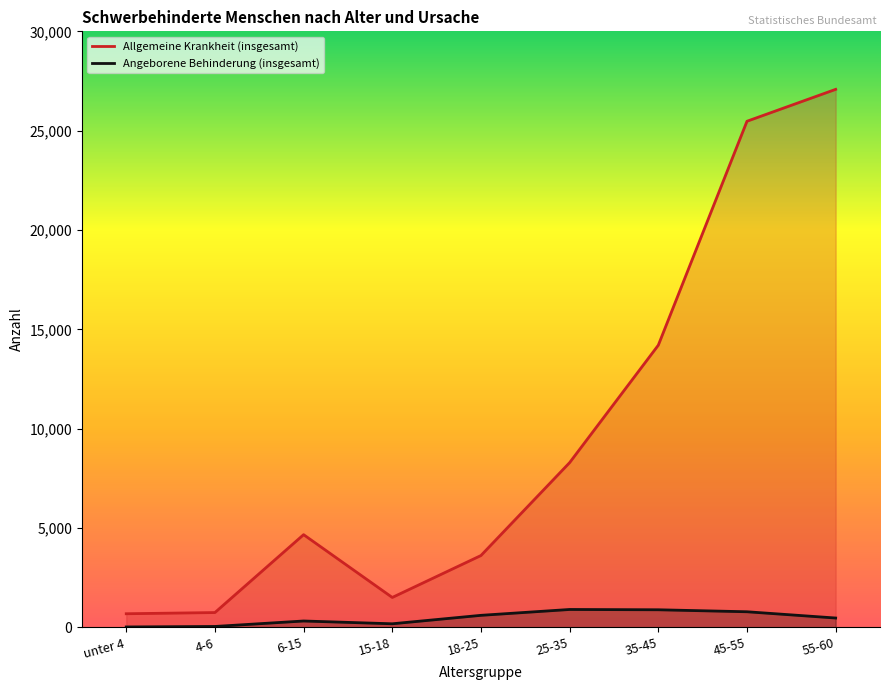

In Angeborene Behinderung (insgesamt), how many points are higher than both neighbors (excluding endpoints)?

2